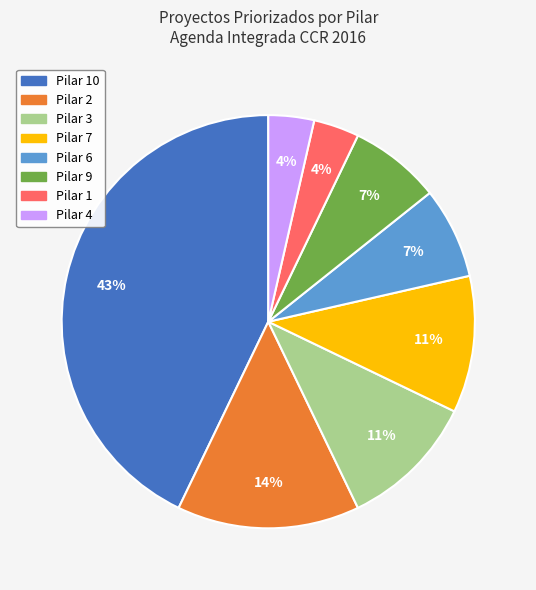

Is there any slice that represents more than half of the pie?

No